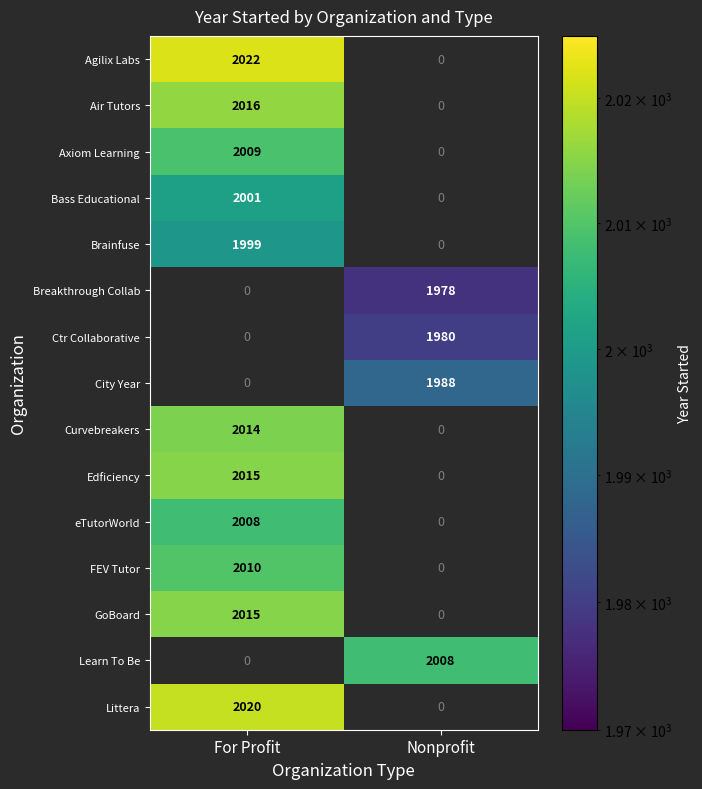

What is the spread (max minus min) of values at For Profit?

2022